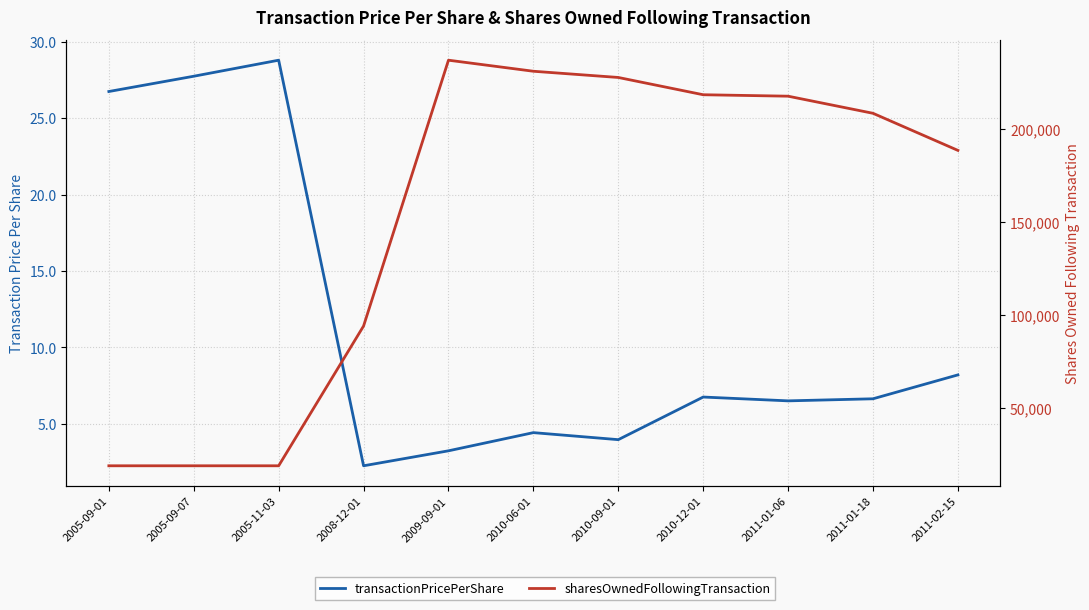

What is the difference between the maximum and second lowest values in the transactionPricePerShare series?

25.6